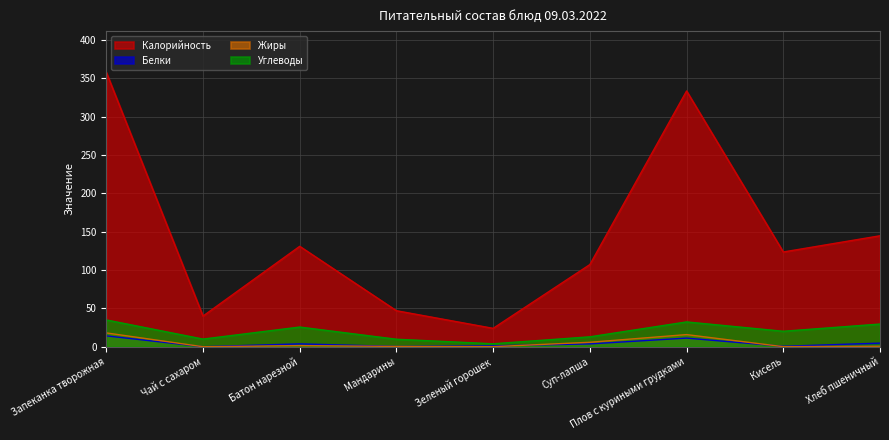

True or false: Жиры has a value of 5.8 at Суп-лапша.

True